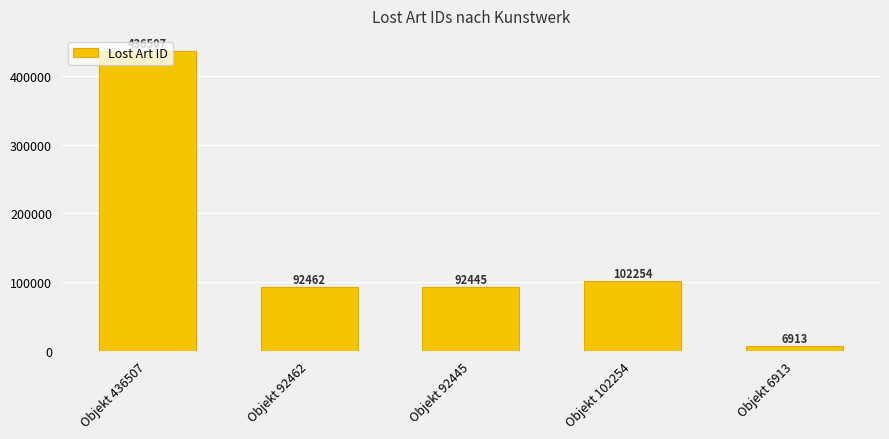

Rank the categories by value from highest to lowest.

Objekt 436507, Objekt 102254, Objekt 92462, Objekt 92445, Objekt 6913